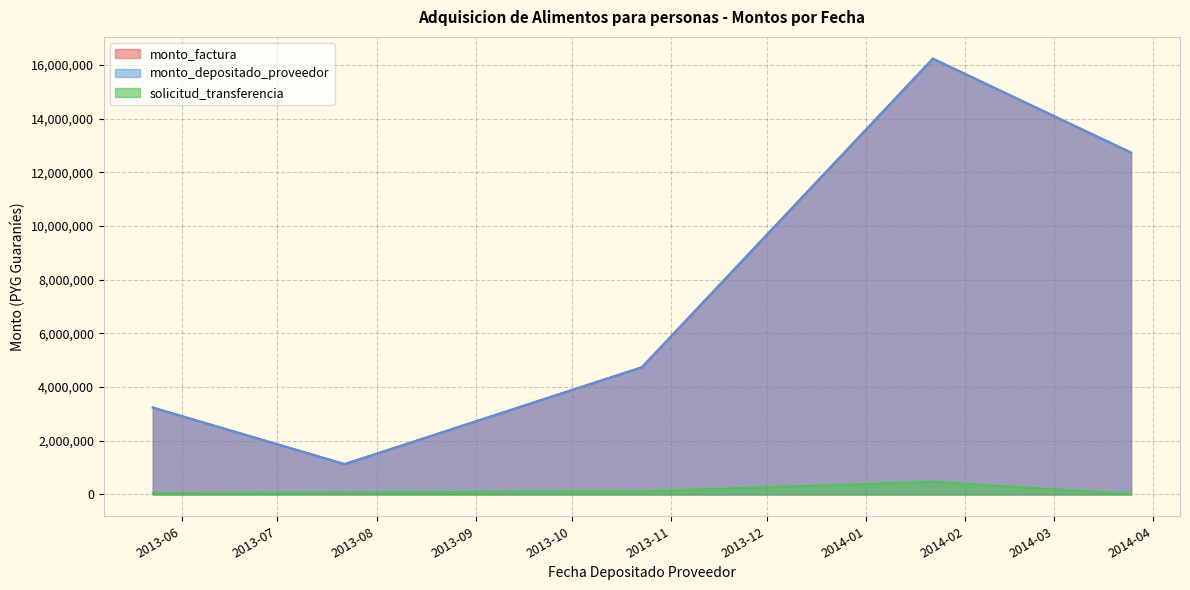

What is the lowest value of the solicitud_transferencia series?

16548